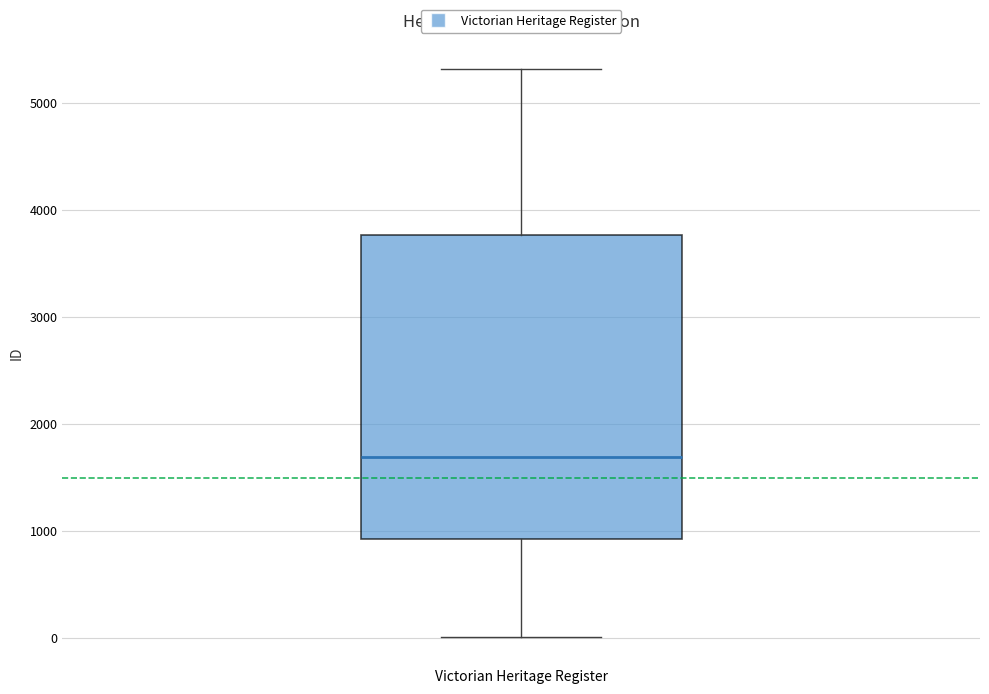

Transcribe this box plot: give where the median line is, the range the box spans, and where the two whiskers end, as read against the y-axis. The values are not printed on the chart, so give them approximately, as read against the axis.

median 1700, box 900 to 3800, whiskers 0 to 5300